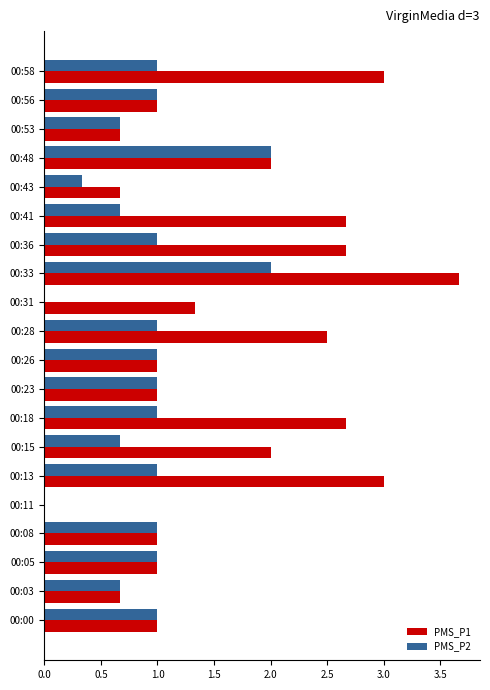

Which series has the largest total across all categories?

PMS_P1